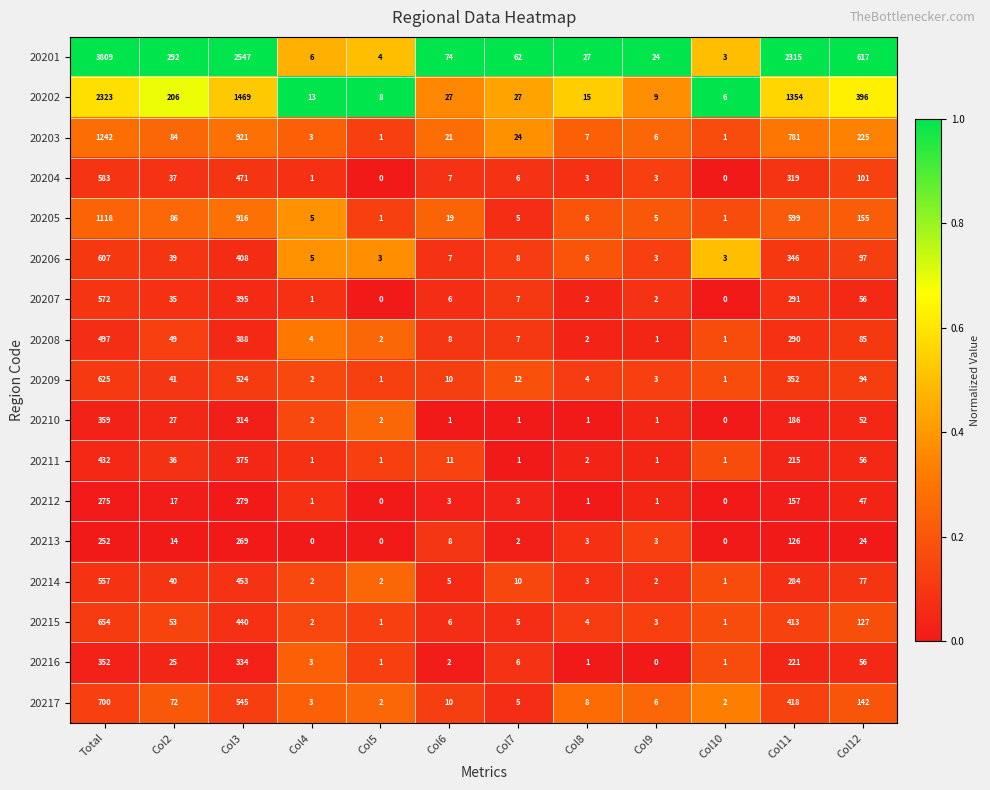

Count the number of categories in the chart.

12